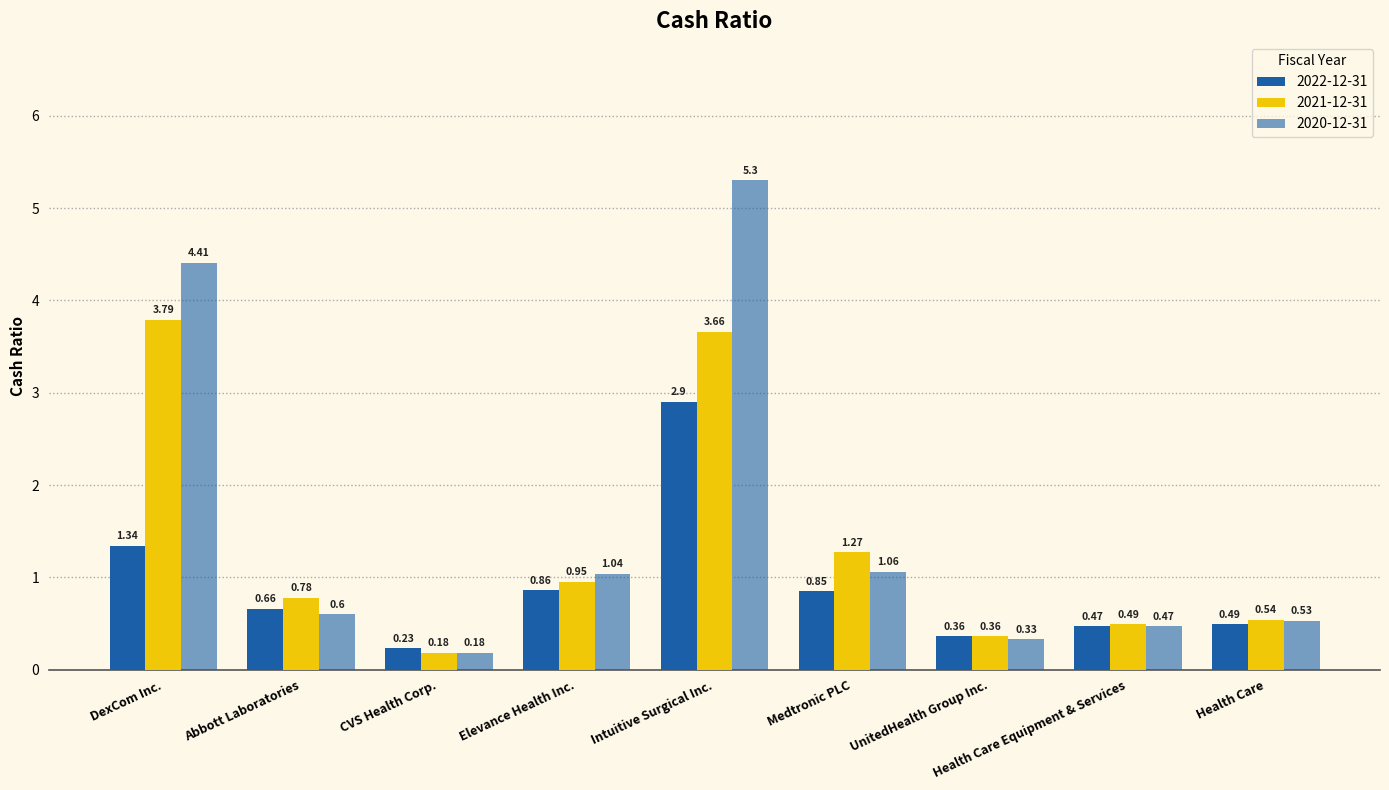

How many data points does each series have?

9